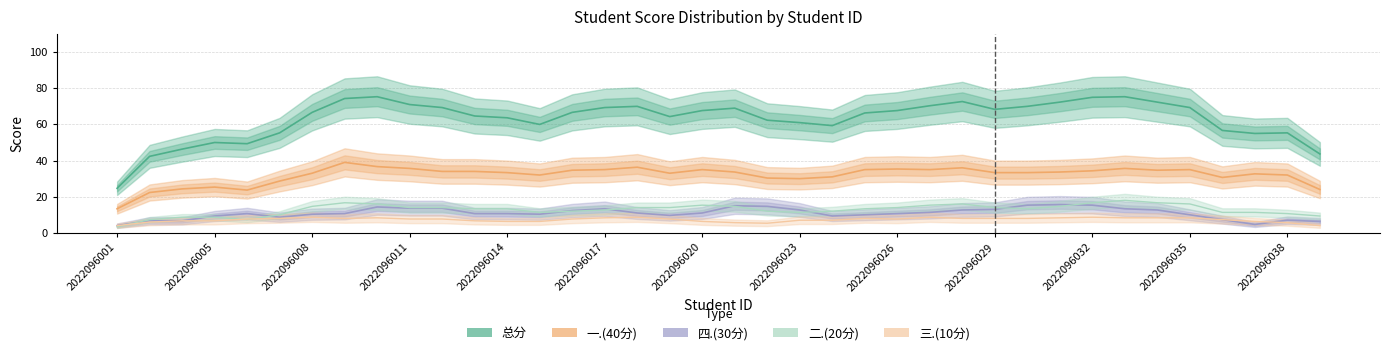

What is the value of the 一.(40分) point at the 6th from the left?

28.7